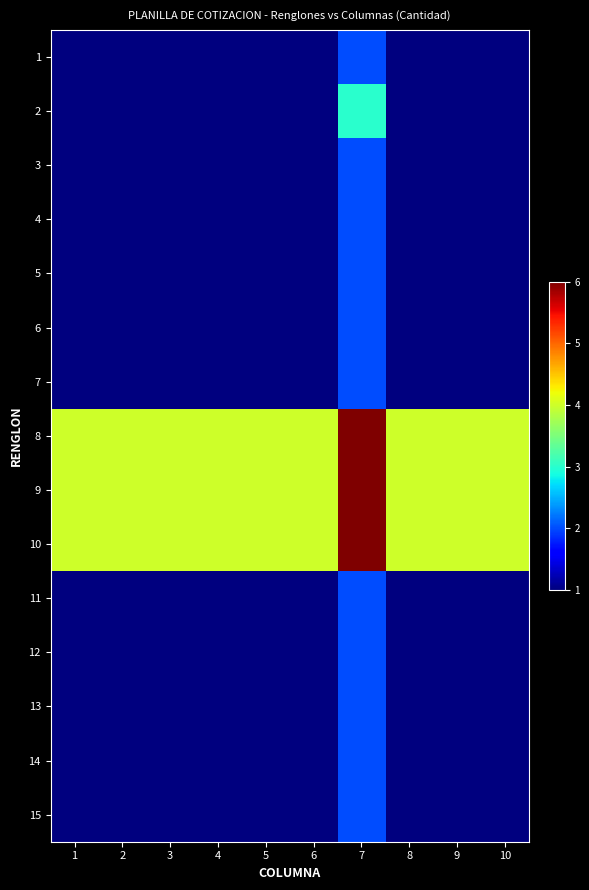

Reading left to right, extract all data points from this chart.

1: 1=1	2=1	3=1	4=1	5=1	6=1	7=2	8=1	9=1	10=1
2: 1=1	2=1	3=1	4=1	5=1	6=1	7=3	8=1	9=1	10=1
3: 1=1	2=1	3=1	4=1	5=1	6=1	7=2	8=1	9=1	10=1
4: 1=1	2=1	3=1	4=1	5=1	6=1	7=2	8=1	9=1	10=1
5: 1=1	2=1	3=1	4=1	5=1	6=1	7=2	8=1	9=1	10=1
6: 1=1	2=1	3=1	4=1	5=1	6=1	7=2	8=1	9=1	10=1
7: 1=1	2=1	3=1	4=1	5=1	6=1	7=2	8=1	9=1	10=1
8: 1=4	2=4	3=4	4=4	5=4	6=4	7=6	8=4	9=4	10=4
9: 1=4	2=4	3=4	4=4	5=4	6=4	7=6	8=4	9=4	10=4
10: 1=4	2=4	3=4	4=4	5=4	6=4	7=6	8=4	9=4	10=4
11: 1=1	2=1	3=1	4=1	5=1	6=1	7=2	8=1	9=1	10=1
12: 1=1	2=1	3=1	4=1	5=1	6=1	7=2	8=1	9=1	10=1
13: 1=1	2=1	3=1	4=1	5=1	6=1	7=2	8=1	9=1	10=1
14: 1=1	2=1	3=1	4=1	5=1	6=1	7=2	8=1	9=1	10=1
15: 1=1	2=1	3=1	4=1	5=1	6=1	7=2	8=1	9=1	10=1